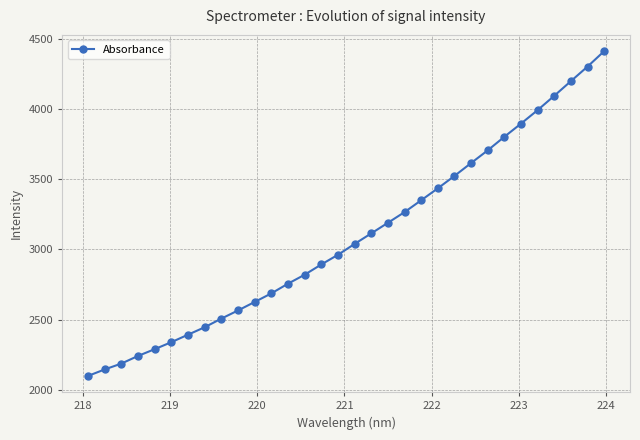

What is the value of the 21st point from the left?

3349.1